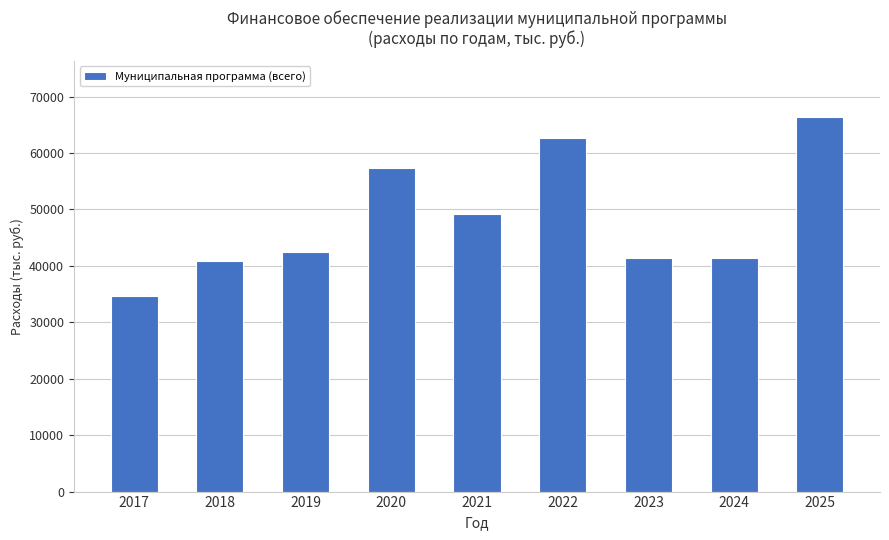

What is the average value?

48476.5